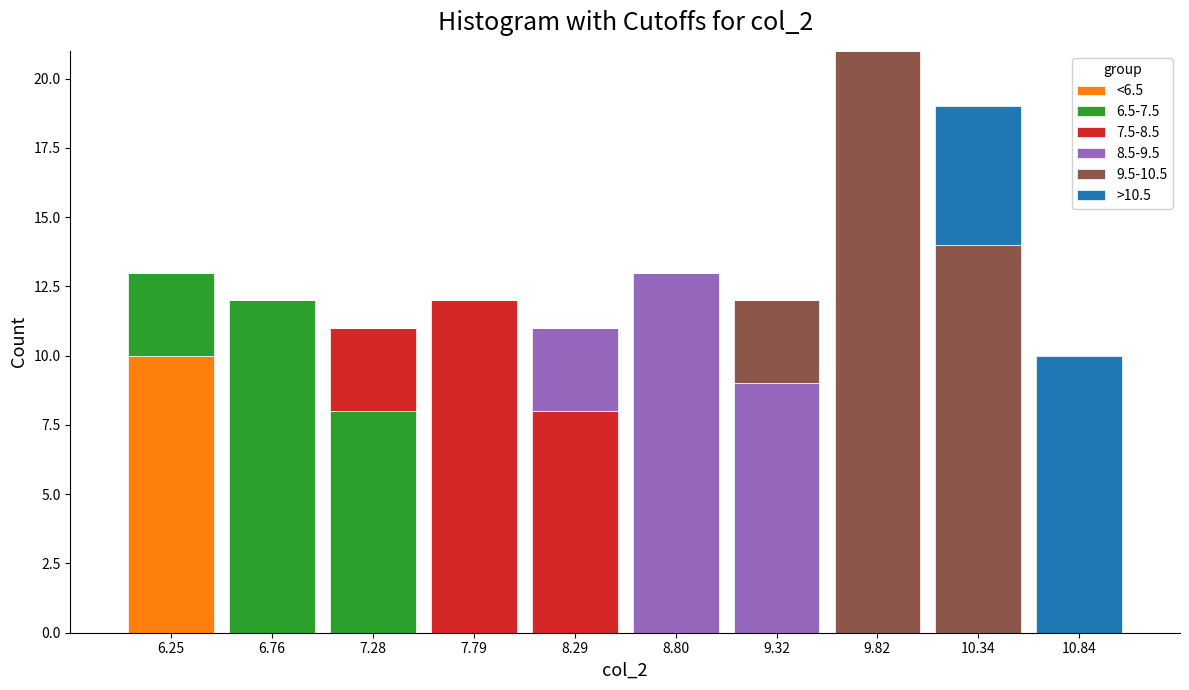

What is the highest value of the <6.5 series?

10